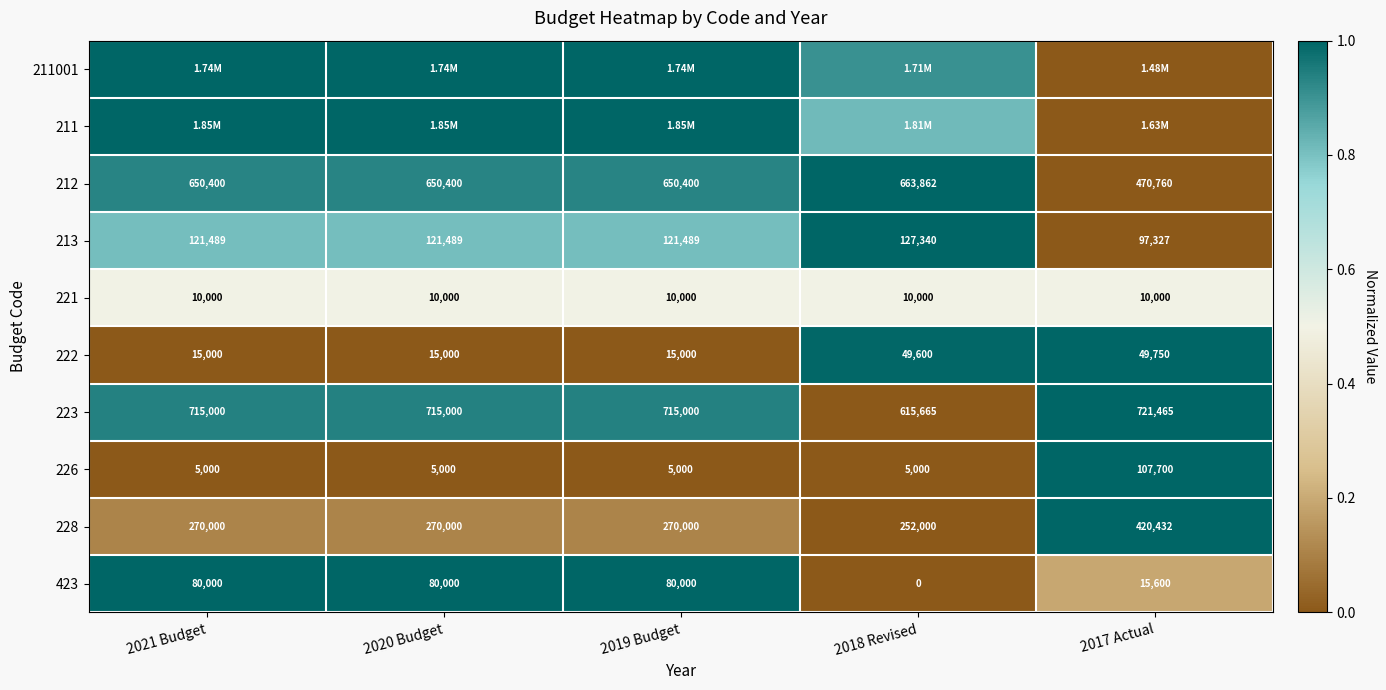

How many values in the 213 series are below 121489?

1